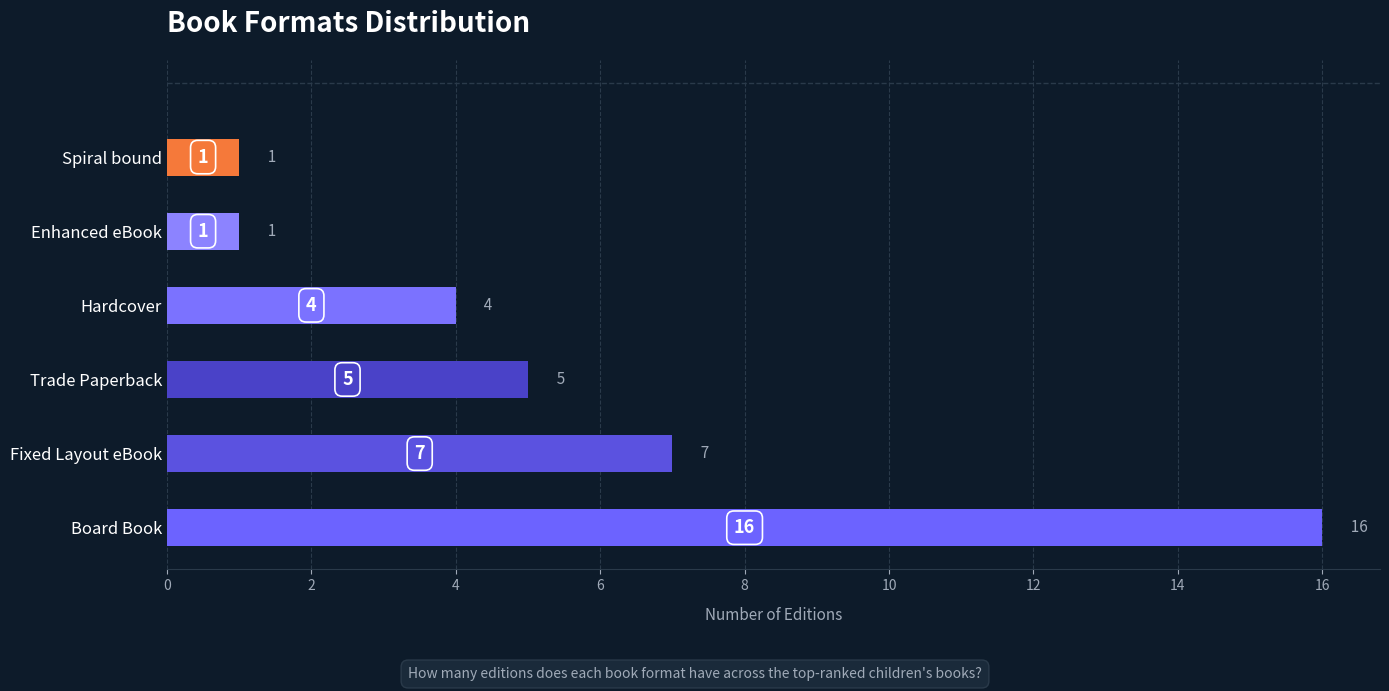

What is the difference between the maximum and minimum values?

15